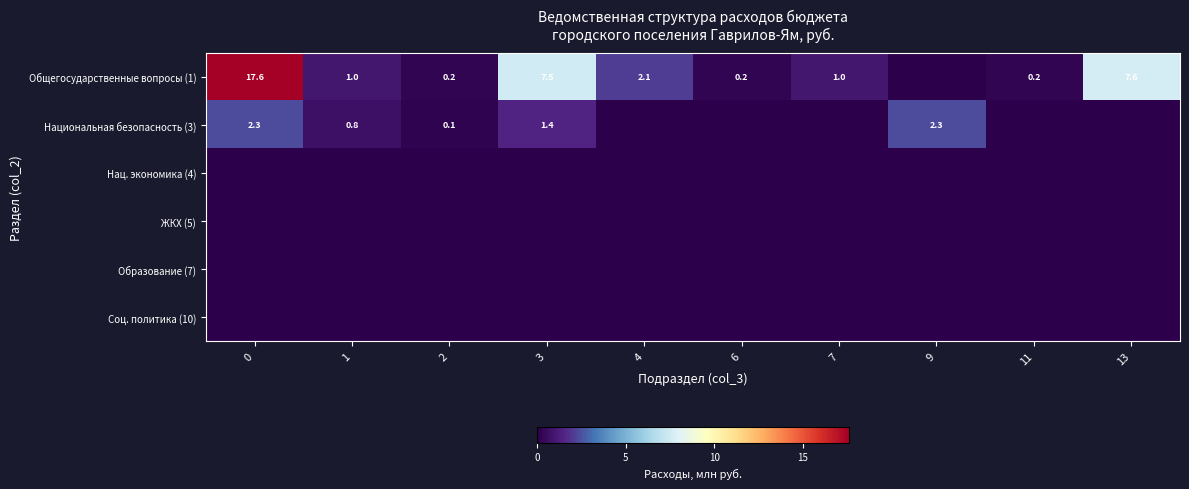

What is the greatest value displayed?

17.6